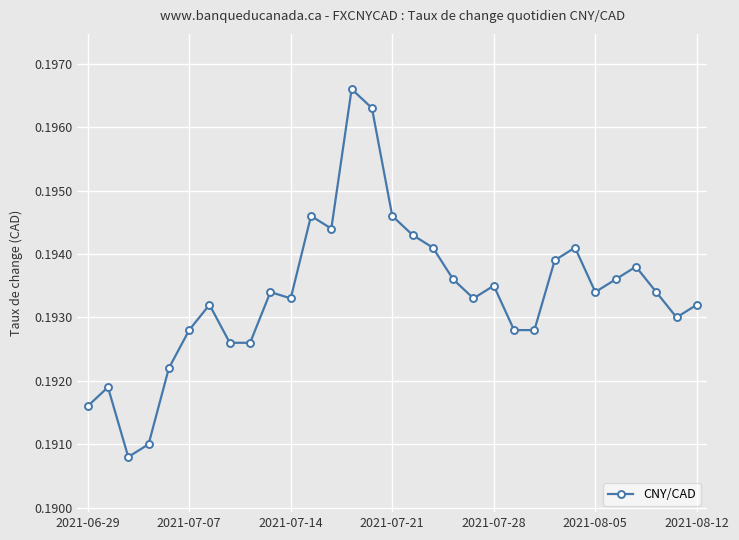

How many values are between 0 and 1?

31